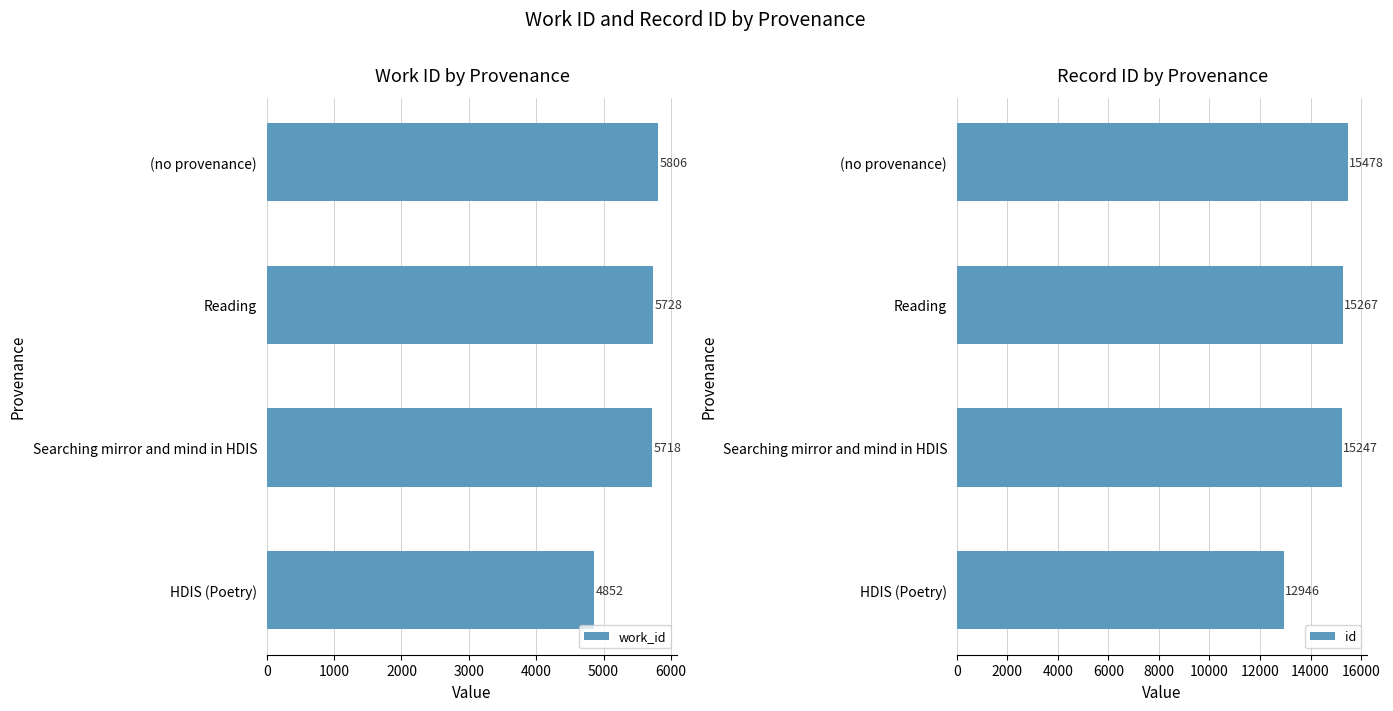

The value of id at Searching mirror and mind in HDIS is 15247. True or false?

True